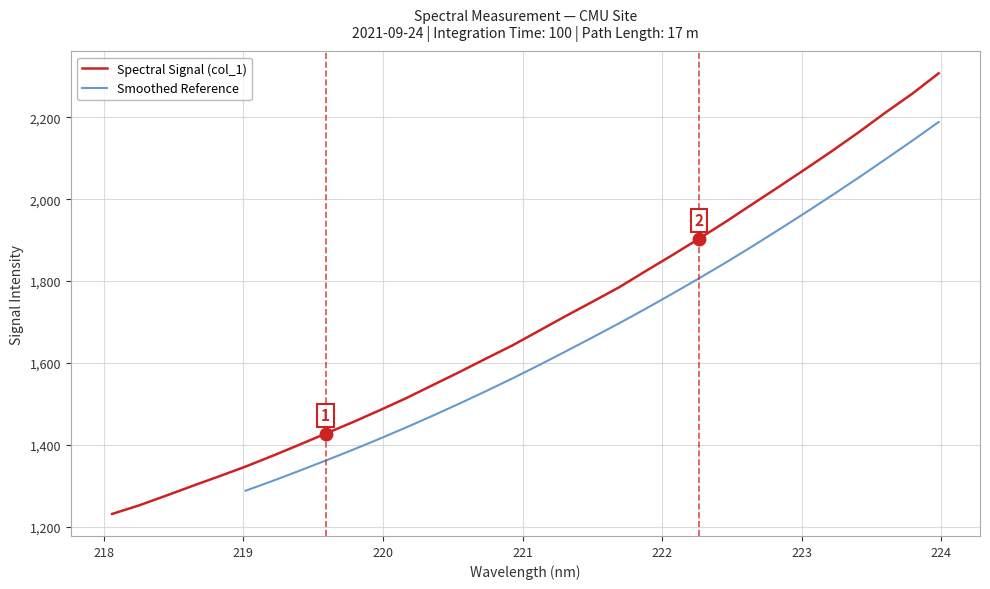

Reading left to right, transcribe all the data shown in this chart.

1231.2	1251.9	1275.3	1299.4	1322.9	1346.9	1372.9	1399.9	1427.4	1454.9	1483.7	1513.5	1545.5	1577.4	1610.4	1642.9	1678.7	1714.6	1749.4	1784.7	1824.5	1863.4	1903.6	1944.7	1987.9	2030.5	2074.0	2118.1	2163.9	2211.7	2257.5	2307.7